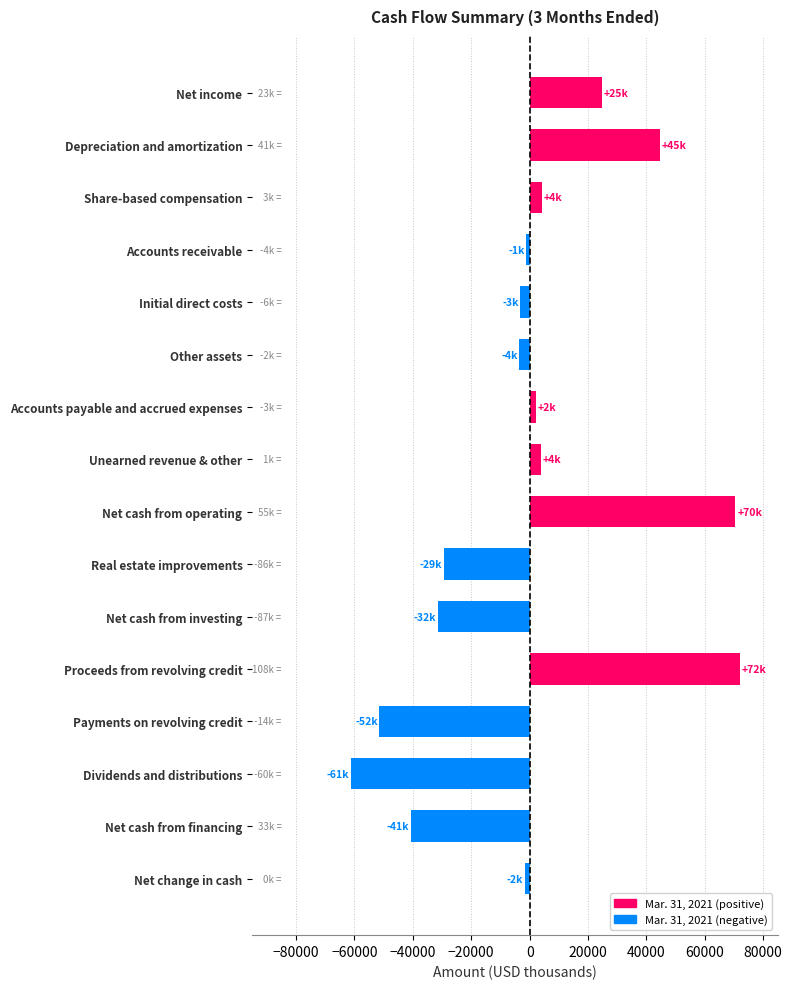

How many bars are there in total?

16